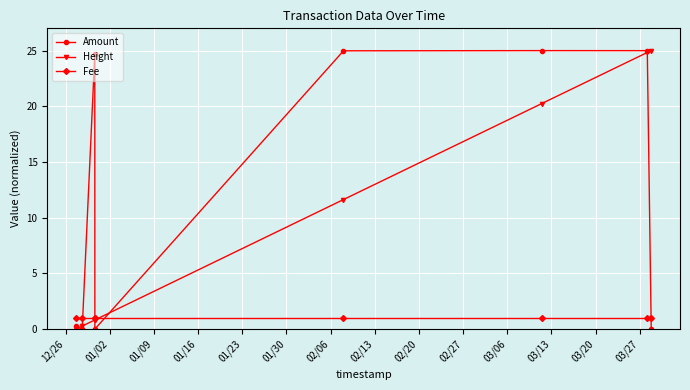

After their last crossing, which series has the higher values: Height or Fee?

Height